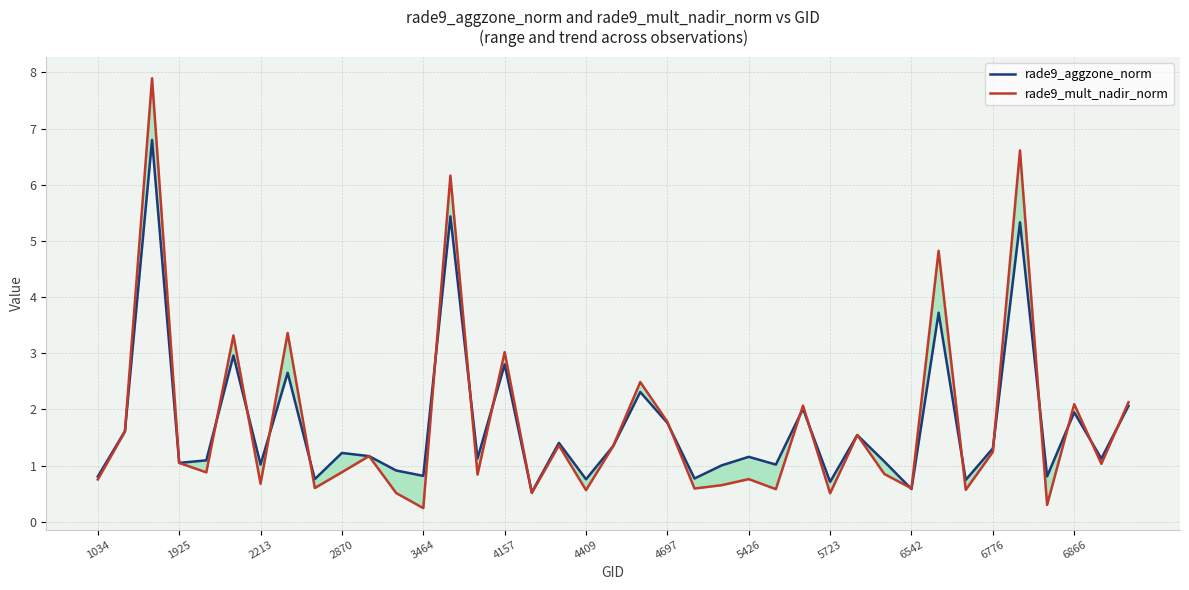

Is the value of rade9_mult_nadir_norm at 2870 greater than the value of rade9_aggzone_norm at 4697?

No